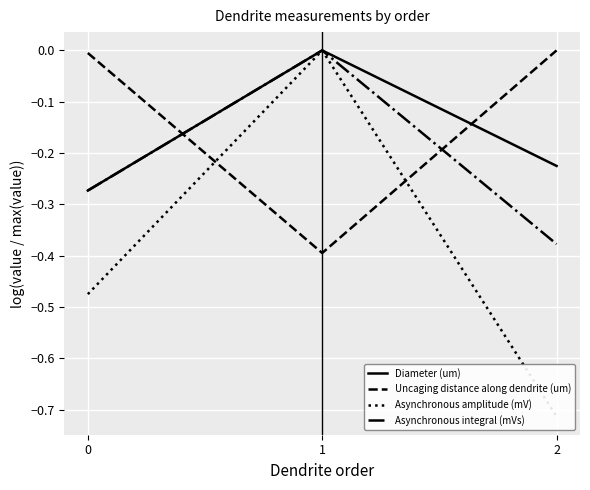

How many data points in Uncaging distance along dendrite (um) are less than 0?

2